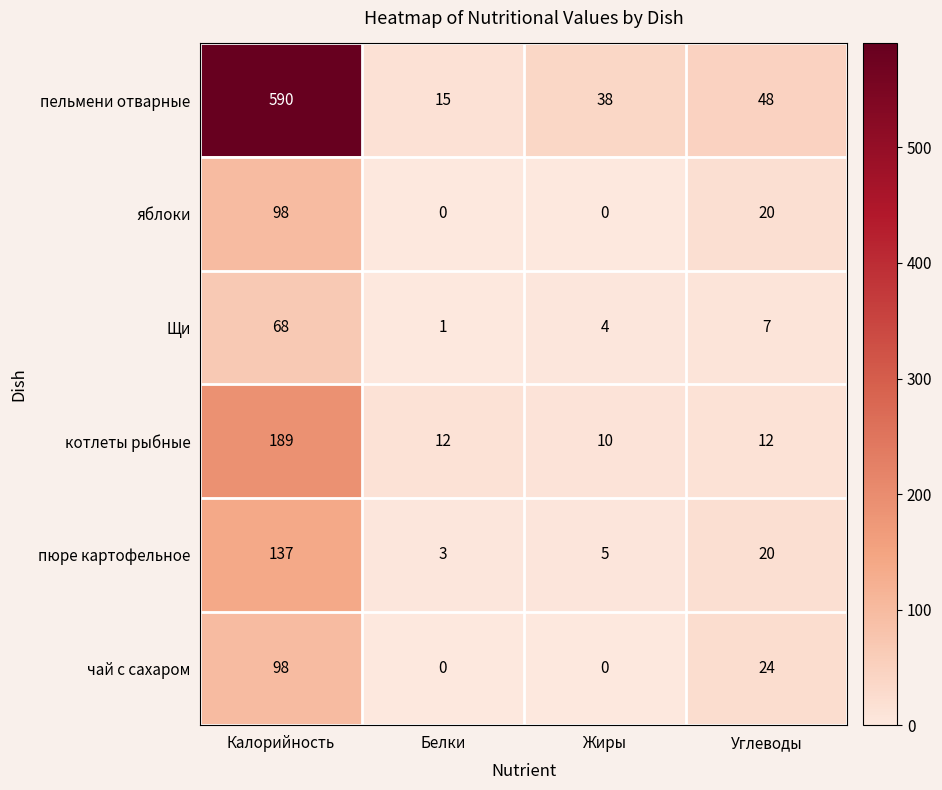

At how many categories does at least one series exceed 146?

1